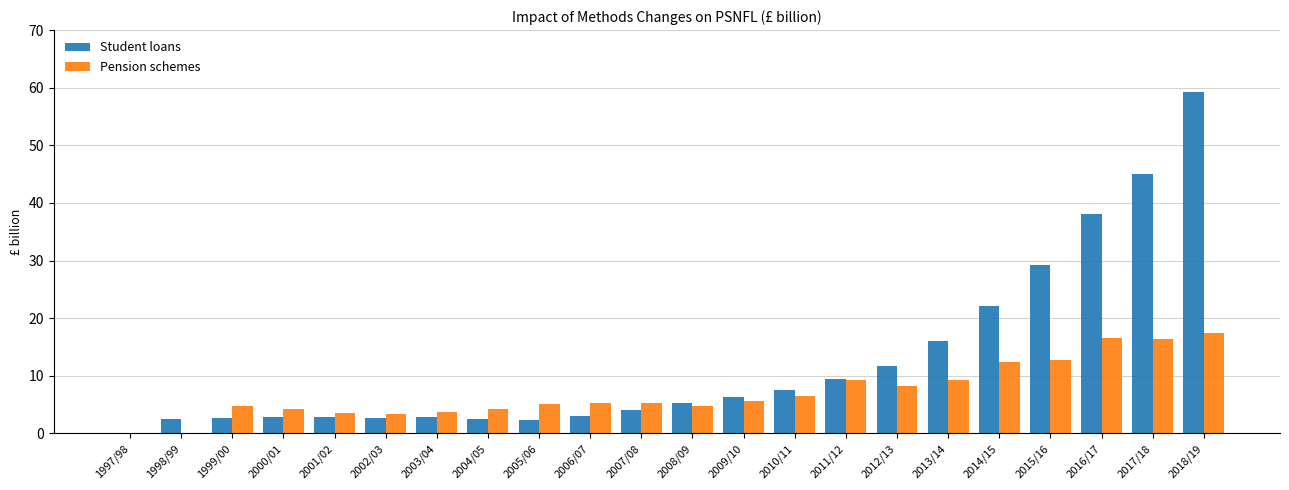

Between 2007/08 and 2015/16, which series saw the biggest shift?

Student loans